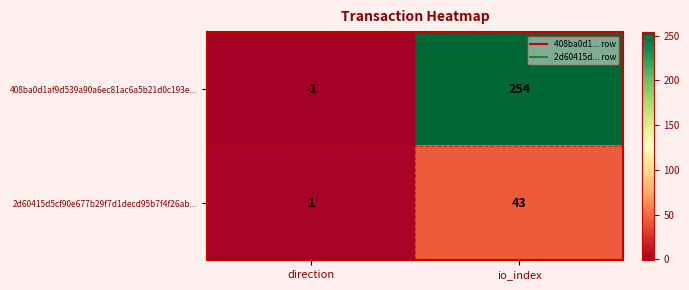

What is the smallest value displayed?

-1